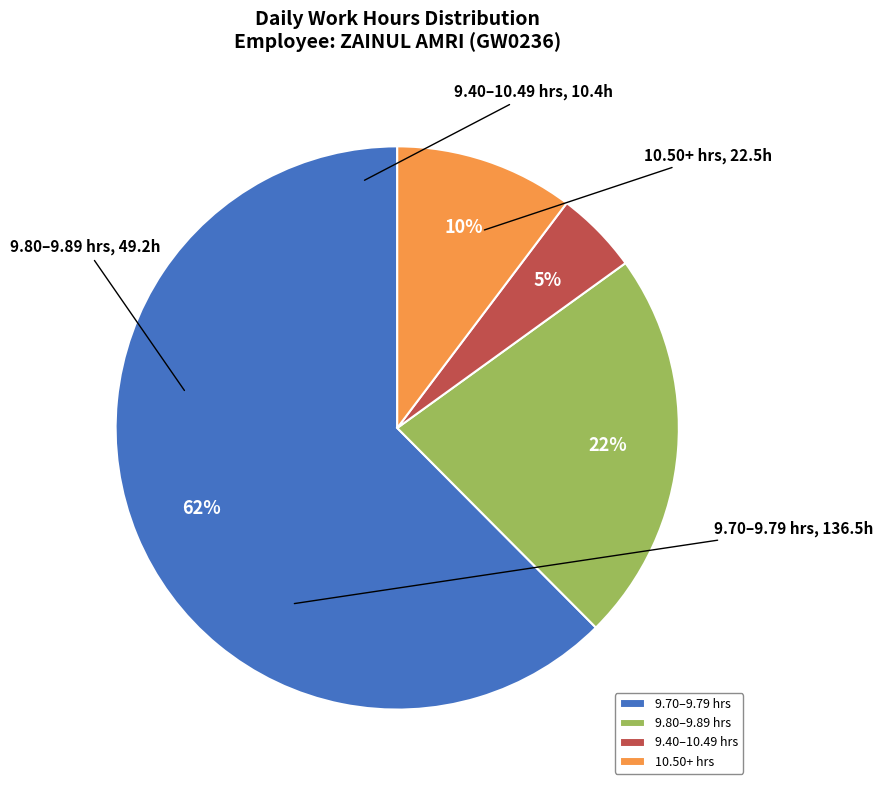

Do 9.80–9.89 hrs and 9.40–10.49 hrs together represent more than half of the pie?

No